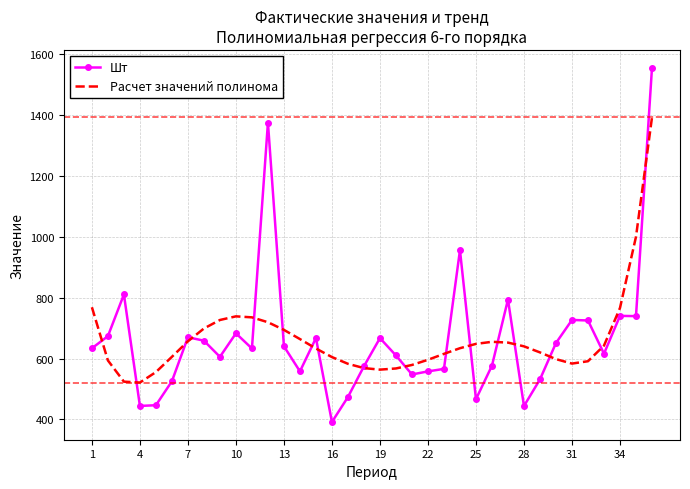

How many series are shown in this chart?

2